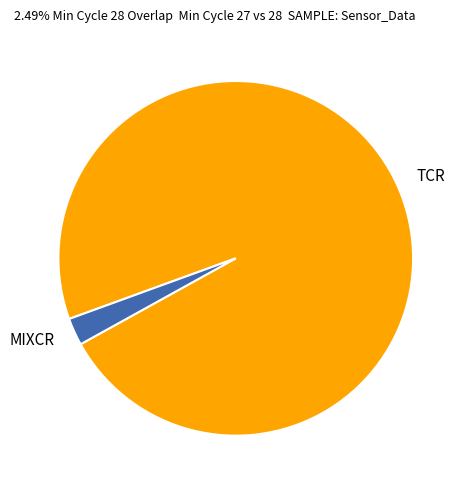

Combined, do MIXCR and TCR account for over 50%?

Yes